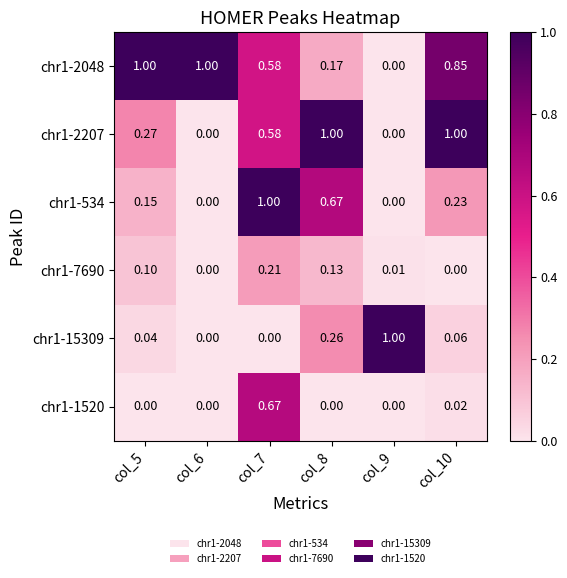

At which category is the sum across all series the highest?

col_7